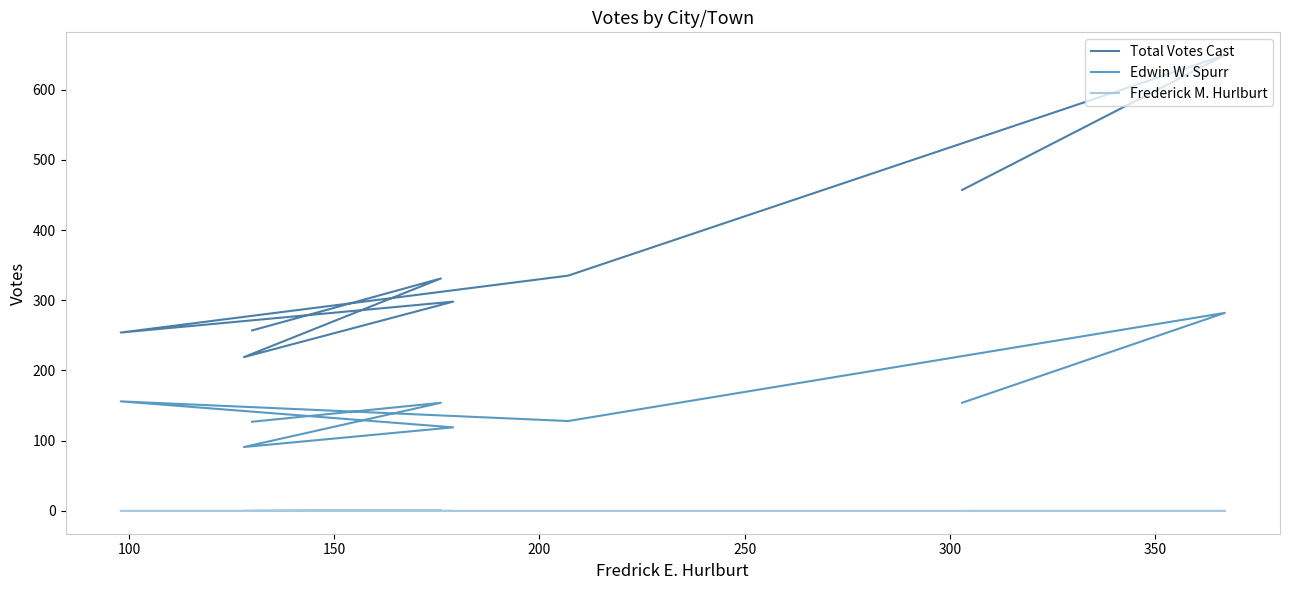

Reading right to left, list all the values displayed in this chart.

Total Votes Cast: 457	649	335	254	298	219	331	257
Edwin W. Spurr: 154	282	128	156	119	91	154	127
Frederick M. Hurlburt: 0	0	0	0	0	0	1	0